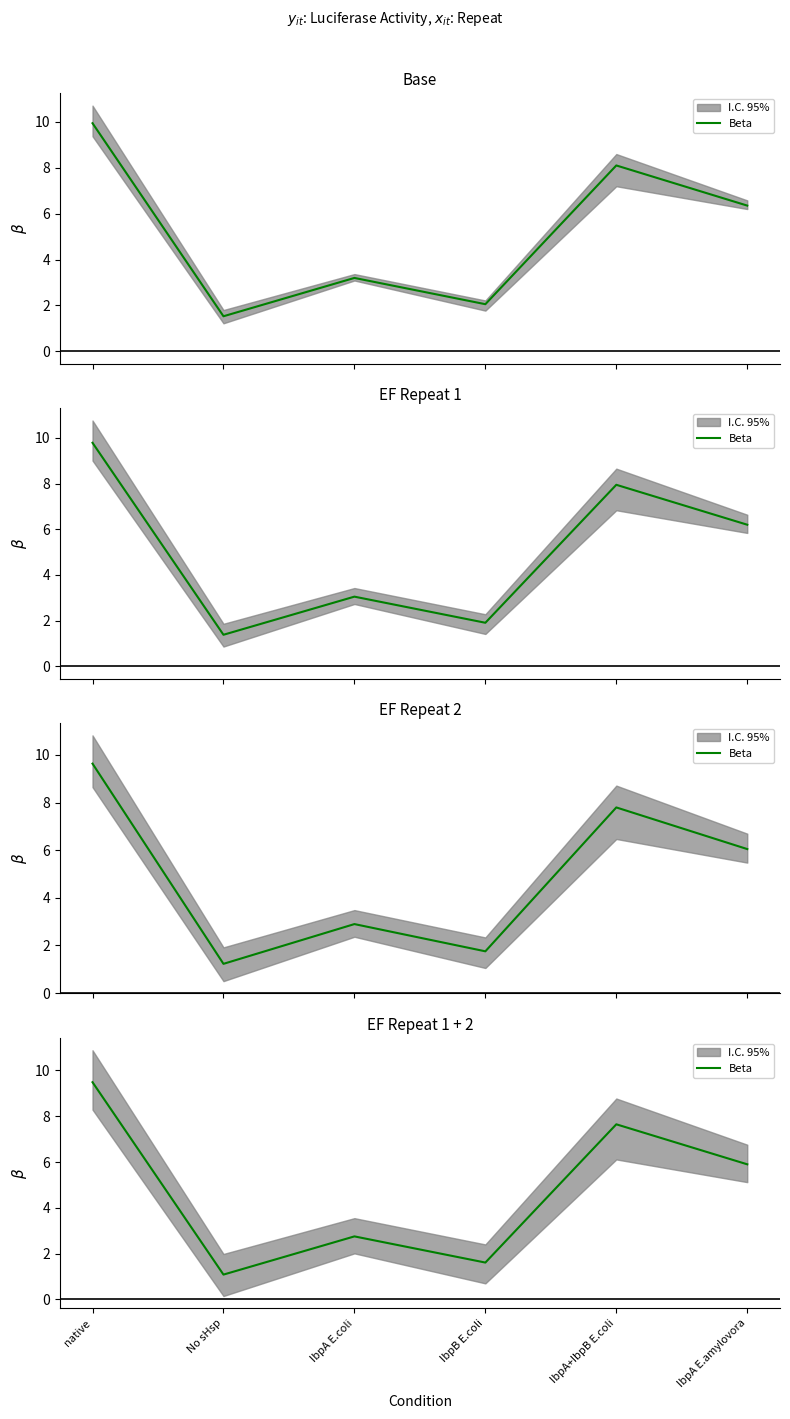

The value at IbpA+IbpB E.coli is 4.0. True or false?

False